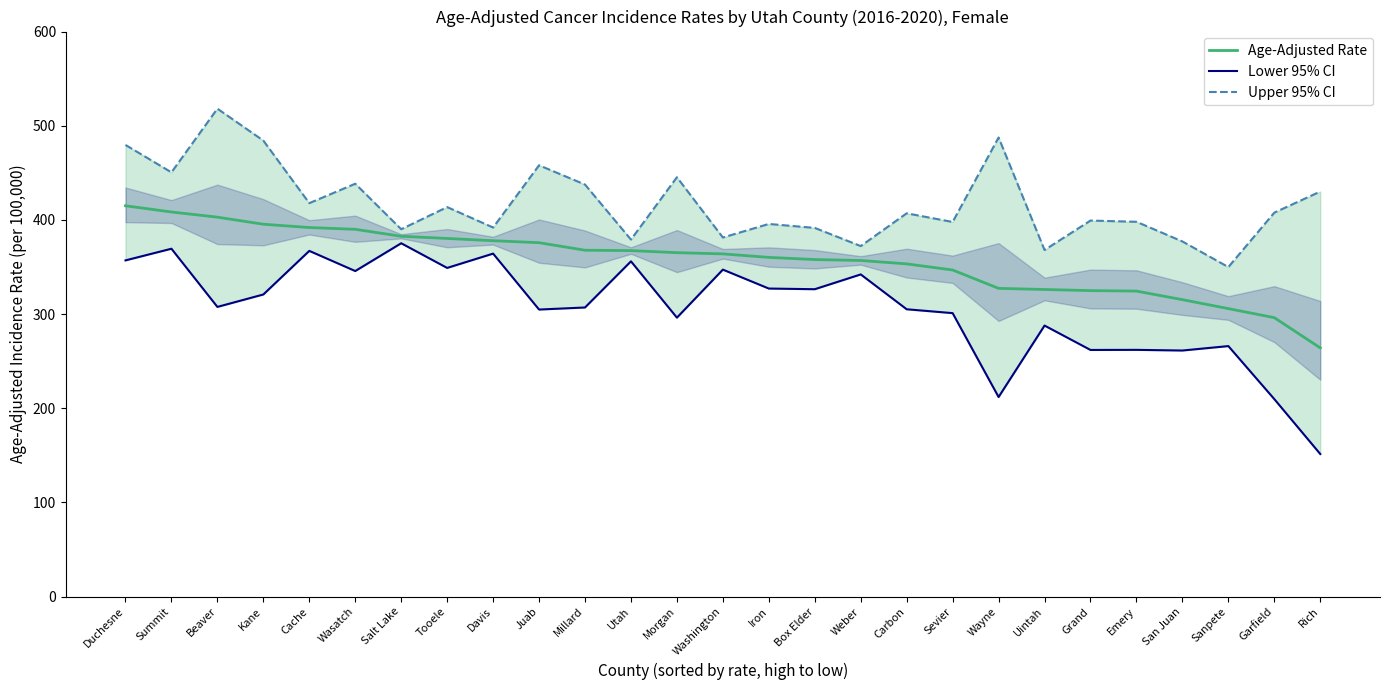

True or false: Age-Adjusted Rate and Upper 95% CI intersect in this chart.

False